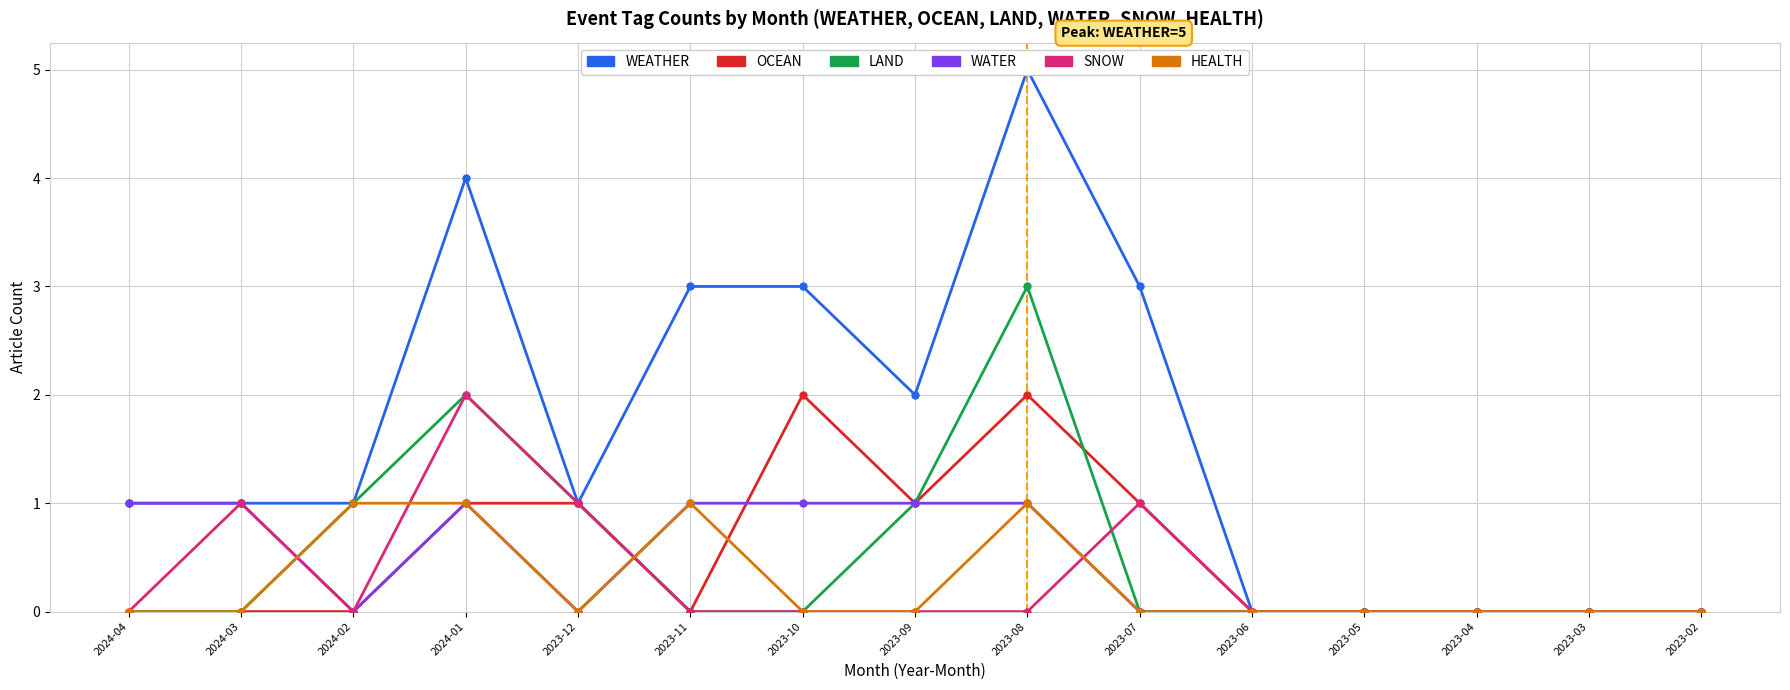

Where do WATER and HEALTH first cross each other?

2024-03 and 2024-02